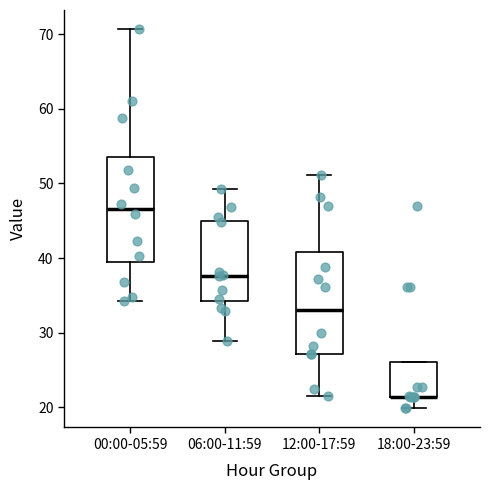

Reading left to right, transcribe this box plot: for each box, give where its median line is, the range the box spans, and where its two whiskers end, as read against the y-axis. The values are not printed on the chart, so give them approximately, as read against the axis.

00:00-05:59: median 47, box 39 to 54, whiskers 34 to 71
06:00-11:59: median 38, box 34 to 45, whiskers 29 to 49
12:00-17:59: median 33, box 27 to 41, whiskers 21 to 51
18:00-23:59: median 21 (drawn on the box's lower edge), box 21 to 26, whiskers 20 to 26